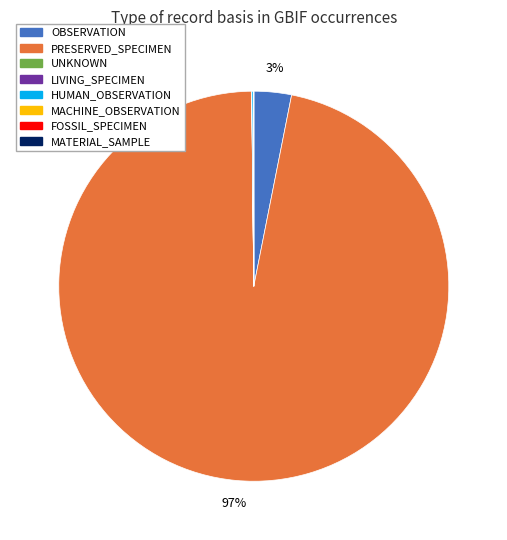

Which slice is the largest?

PRESERVED_SPECIMEN